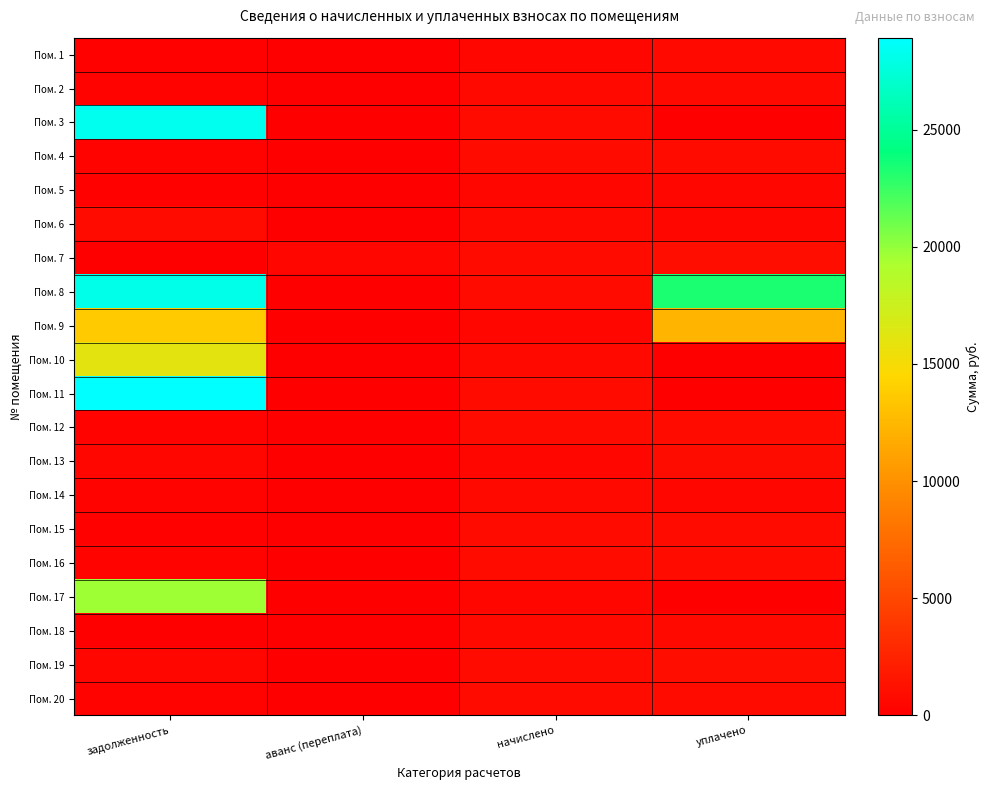

Which label corresponds to the largest value in the chart?

задолженность